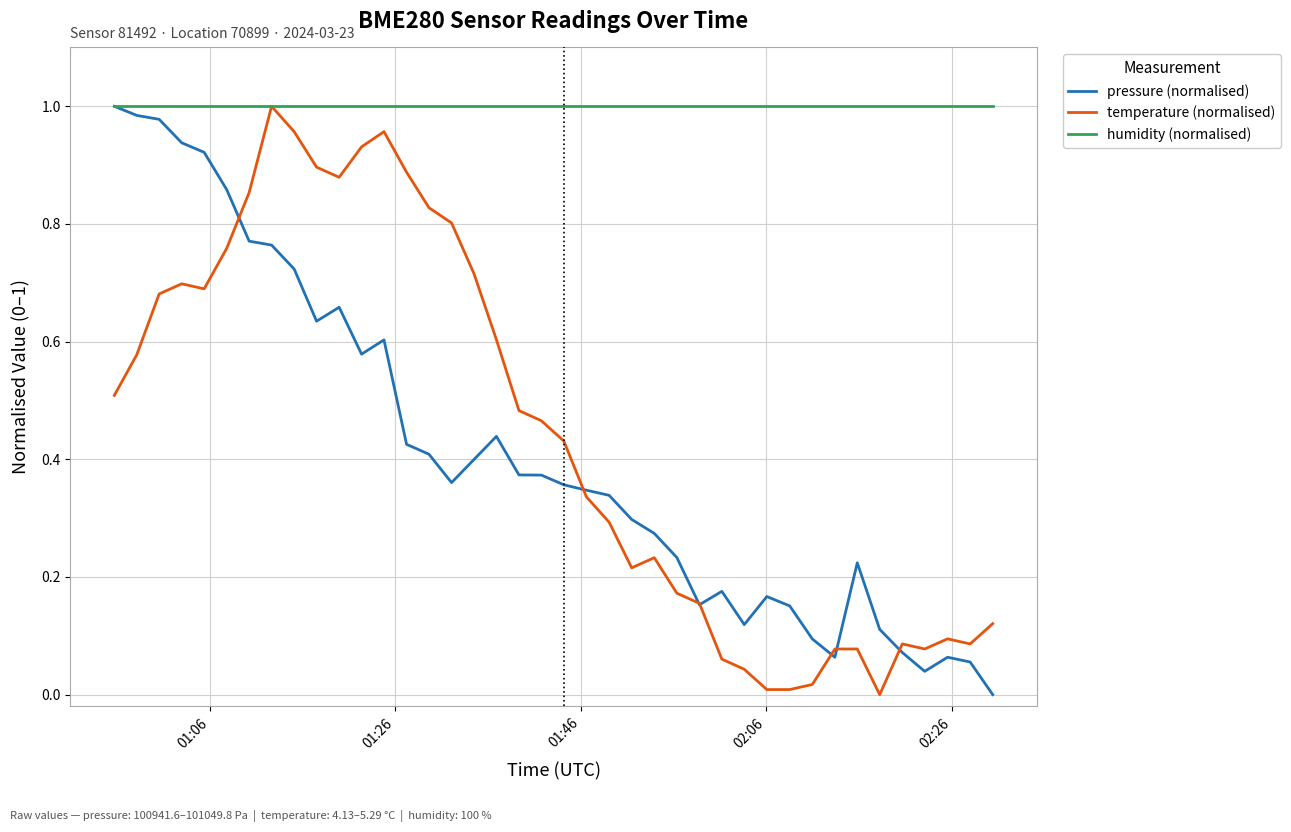

How many values in pressure (normalised) are above zero?

39